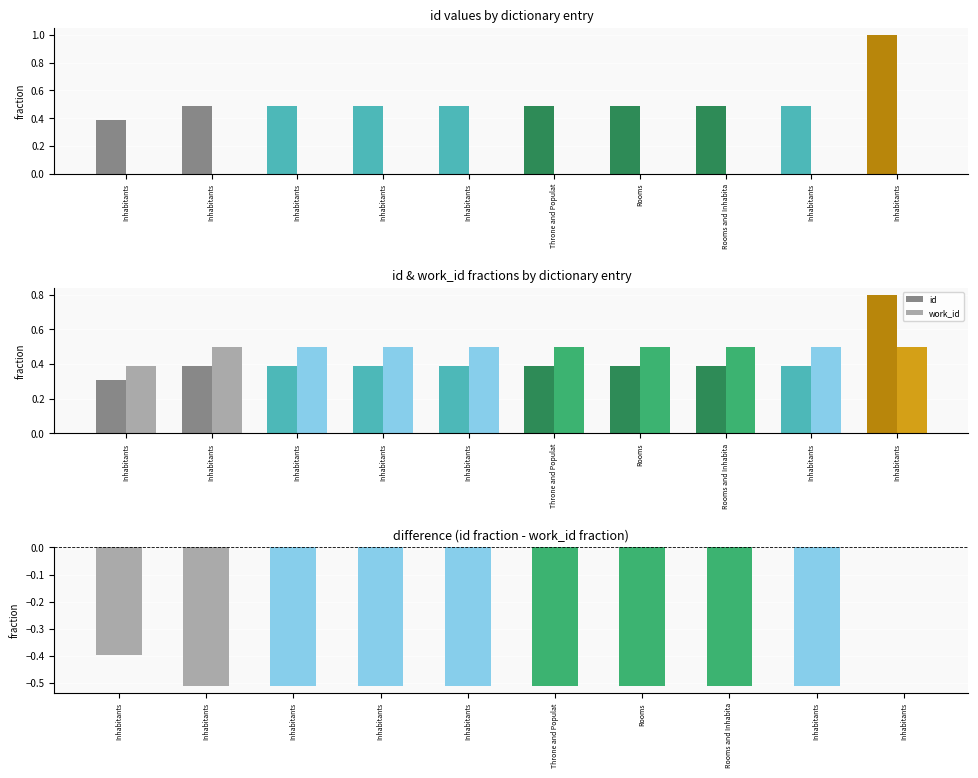

Which series changed the most between Inhabitants and Throne and Populat?

id - work_id difference